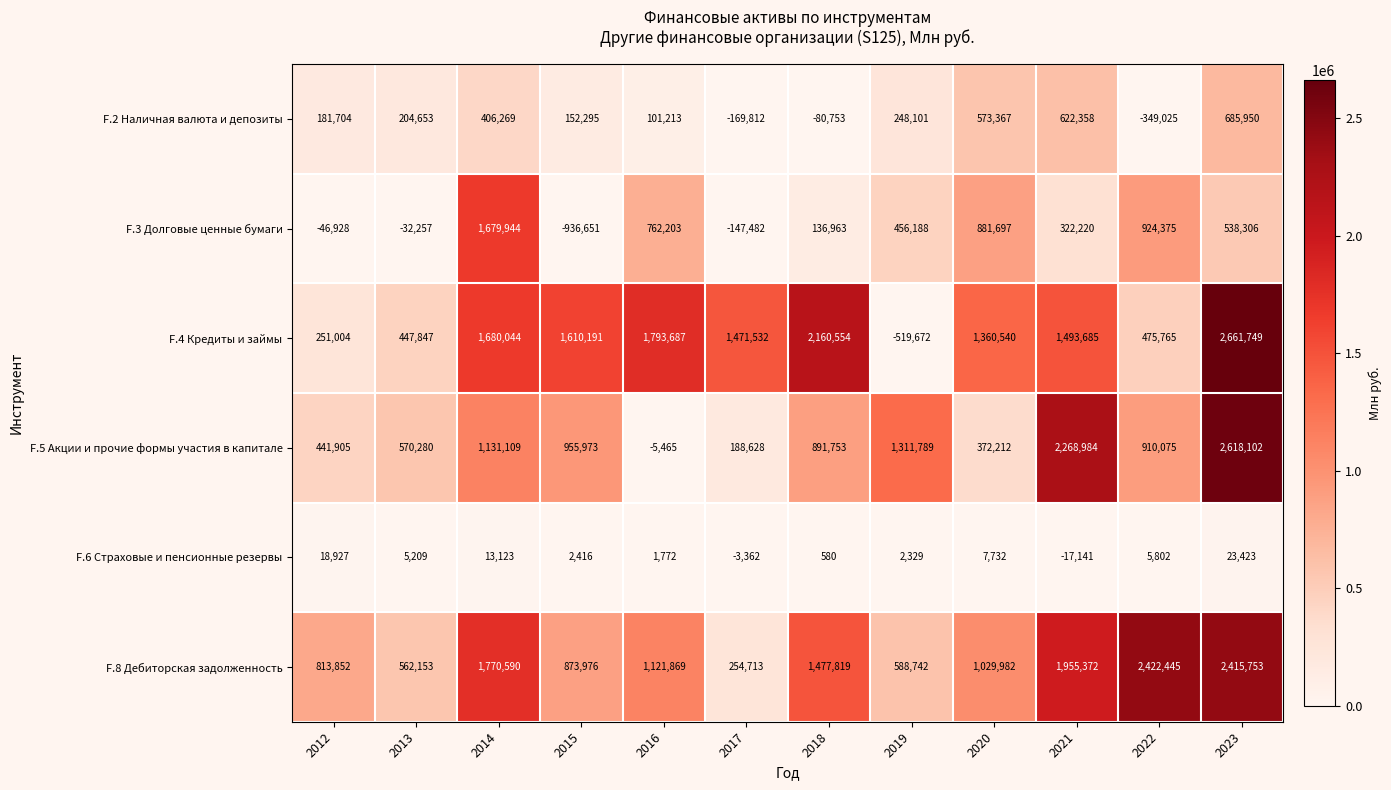

What value does the F.5 Акции и прочие формы участия в капитале series have at 2017, to the nearest 100?

188600